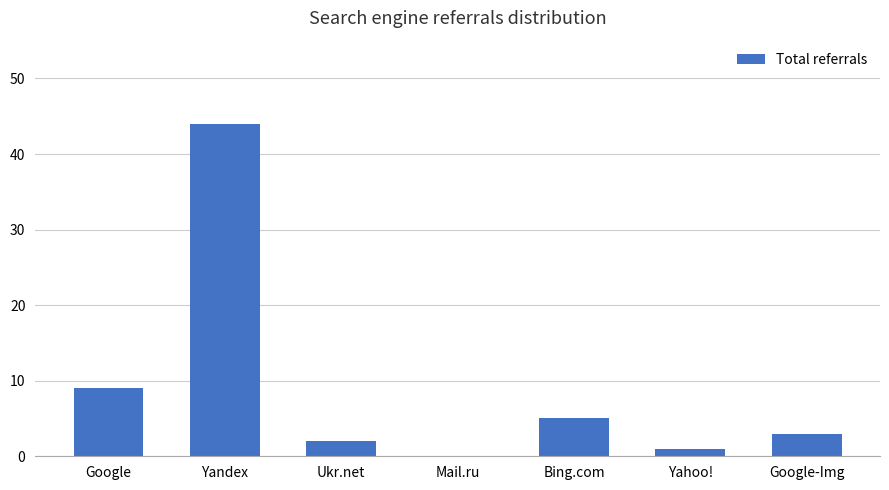

The chart shows a value of 0 at Mail.ru. True or false?

True